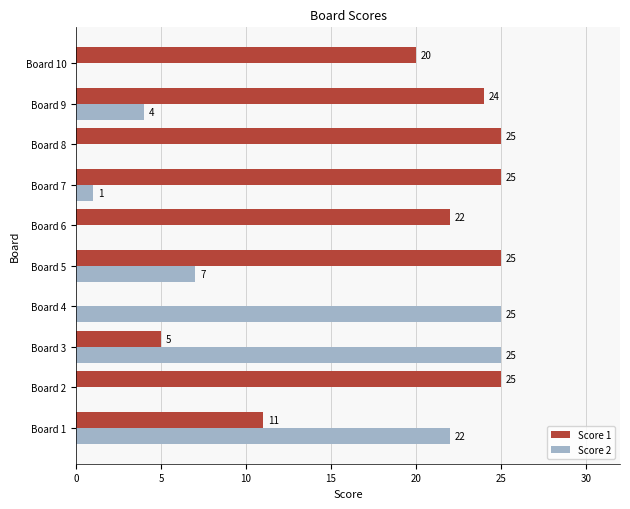

Is it true that Score 1 equals 22 at Board 6?

True